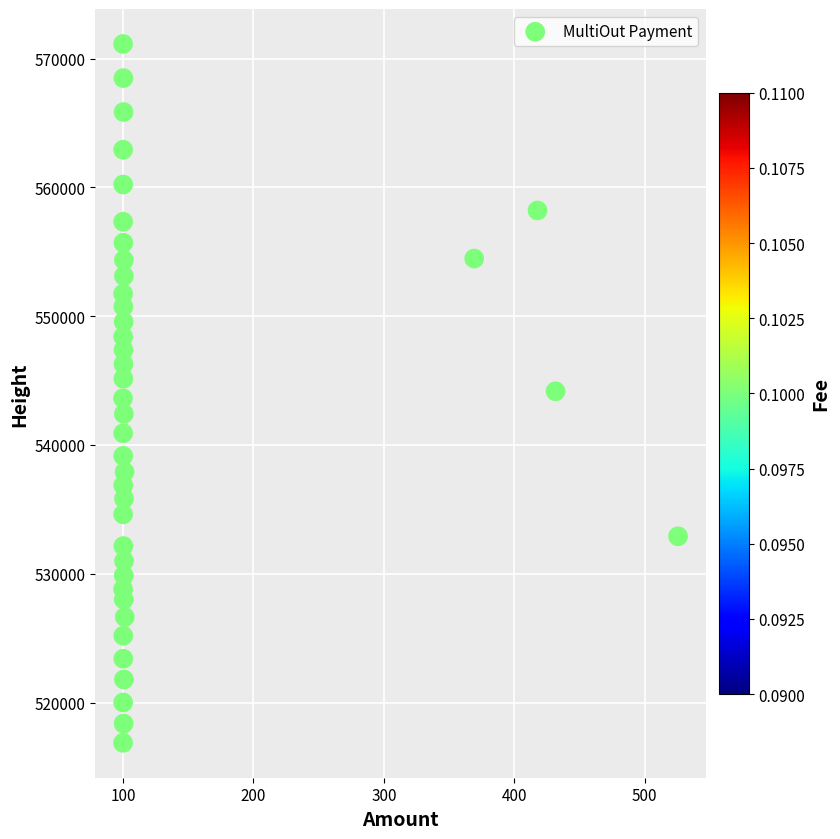

Count the number of points in this scatter plot.

40